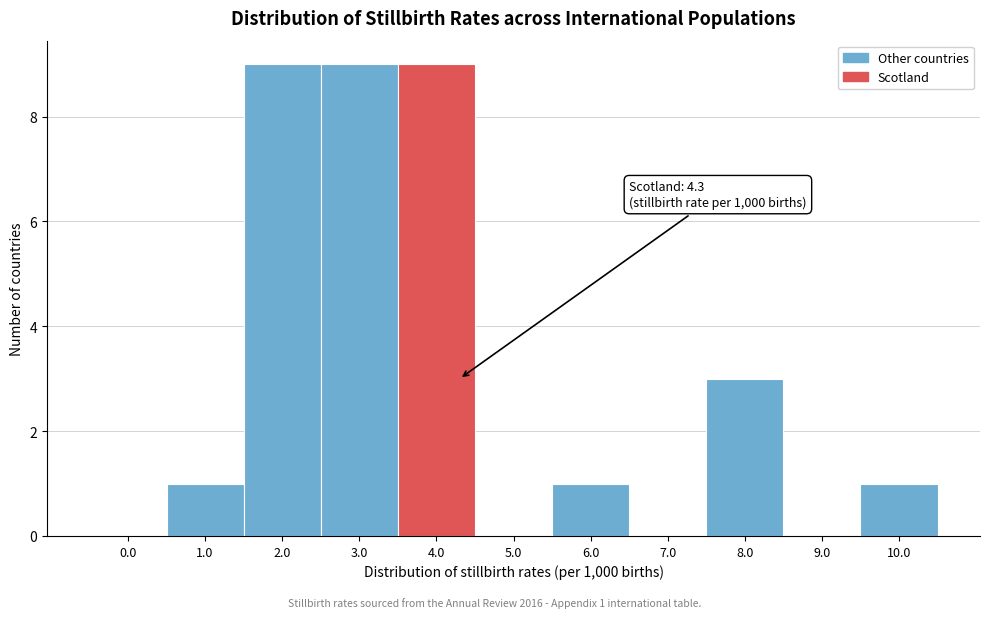

Reading left to right, list all the values displayed in this chart.

0.0=0	1.0=1	2.0=9	3.0=9	4.0=9	5.0=0	6.0=1	7.0=0	8.0=3	9.0=0	10.0=1